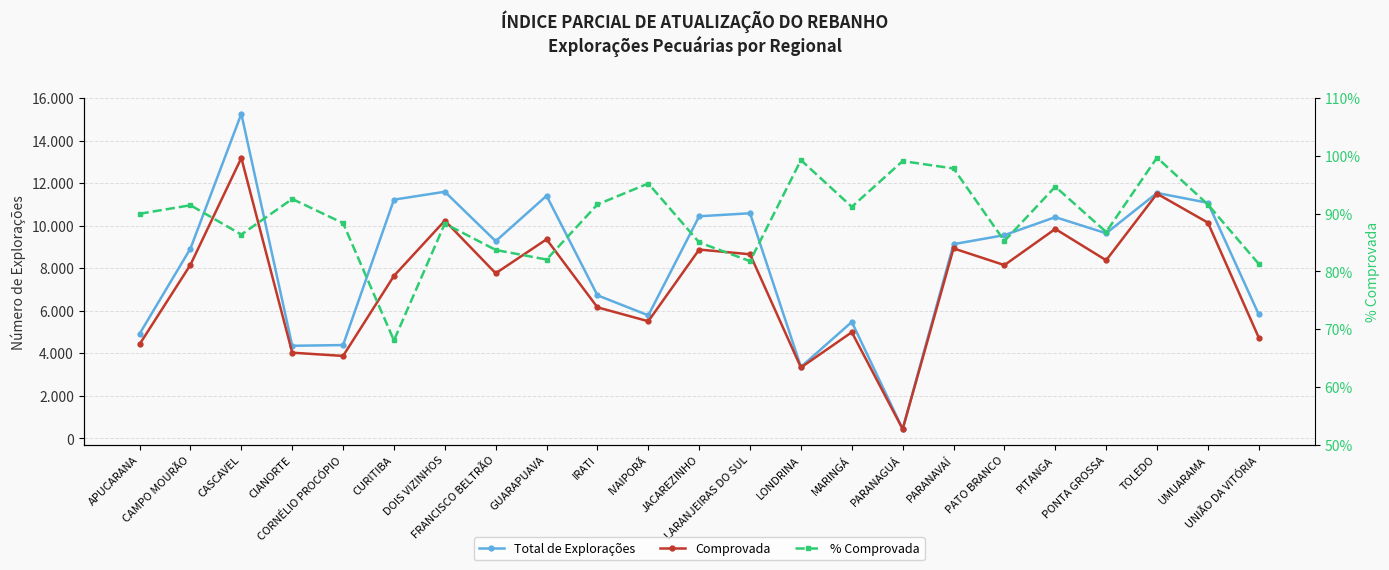

Reading left to right, extract all data points from this chart.

Total de Explorações: APUCARANA=4917.0	CAMPO MOURÃO=8928.0	CASCAVEL=15265.0	CIANORTE=4353.0	CORNÉLIO PROCÓPIO=4387.0	CURITIBA=11226.0	DOIS VIZINHOS=11598.0	FRANCISCO BELTRÃO=9273.0	GUARAPUAVA=11408.0	IRATI=6727.0	IVAIPORÃ=5784.0	JACAREZINHO=10444.0	LARANJEIRAS DO SUL=10586.0	LONDRINA=3357.0	MARINGÁ=5474.0	PARANAGUÁ=439.0	PARANAVAÍ=9133.0	PATO BRANCO=9557.0	PITANGA=10403.0	PONTA GROSSA=9646.0	TOLEDO=11541.0	UMUARAMA=11077.0	UNIÃO DA VITÓRIA=5827.0
Comprovada: APUCARANA=4424.0	CAMPO MOURÃO=8165.0	CASCAVEL=13186.0	CIANORTE=4028.0	CORNÉLIO PROCÓPIO=3876.0	CURITIBA=7641.0	DOIS VIZINHOS=10239.0	FRANCISCO BELTRÃO=7763.0	GUARAPUAVA=9361.0	IRATI=6161.0	IVAIPORÃ=5507.0	JACAREZINHO=8879.0	LARANJEIRAS DO SUL=8657.0	LONDRINA=3332.0	MARINGÁ=4991.0	PARANAGUÁ=435.0	PARANAVAÍ=8933.0	PATO BRANCO=8148.0	PITANGA=9848.0	PONTA GROSSA=8375.0	TOLEDO=11505.0	UMUARAMA=10144.0	UNIÃO DA VITÓRIA=4737.0
% Comprovada: APUCARANA=90.0	CAMPO MOURÃO=91.5	CASCAVEL=86.4	CIANORTE=92.5	CORNÉLIO PROCÓPIO=88.4	CURITIBA=68.1	DOIS VIZINHOS=88.3	FRANCISCO BELTRÃO=83.7	GUARAPUAVA=82.1	IRATI=91.6	IVAIPORÃ=95.2	JACAREZINHO=85.0	LARANJEIRAS DO SUL=81.8	LONDRINA=99.3	MARINGÁ=91.2	PARANAGUÁ=99.1	PARANAVAÍ=97.8	PATO BRANCO=85.3	PITANGA=94.7	PONTA GROSSA=86.8	TOLEDO=99.7	UMUARAMA=91.6	UNIÃO DA VITÓRIA=81.3